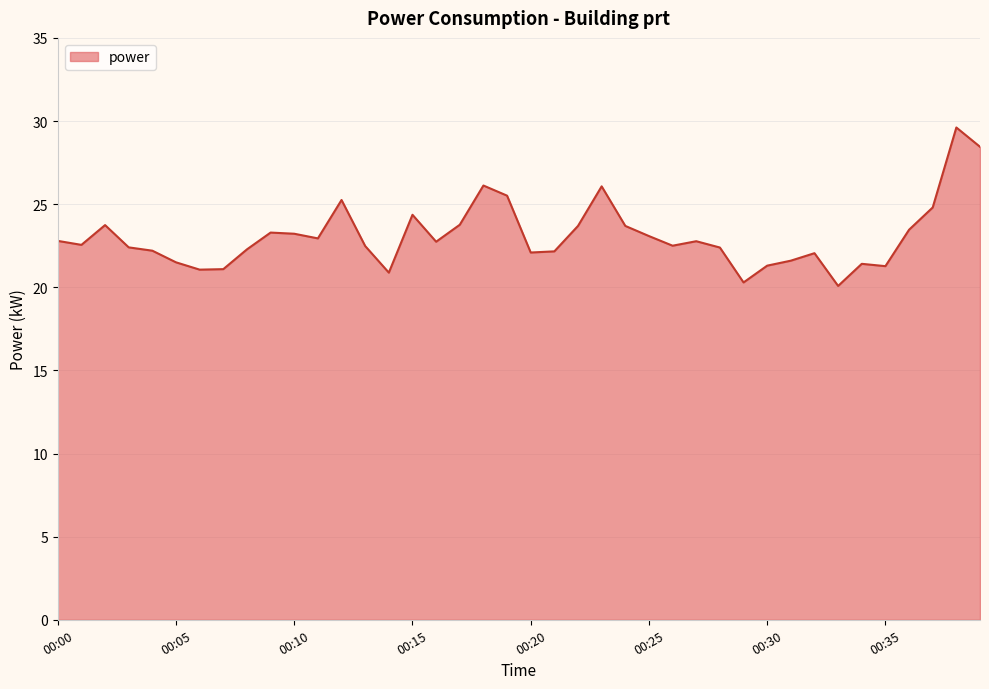

What is the difference between the maximum and minimum values?

9.5